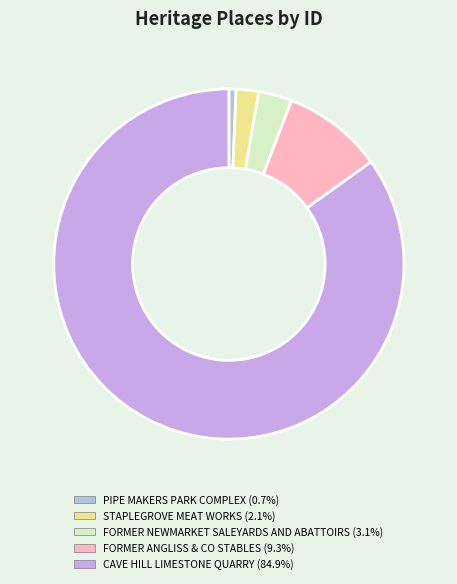

Which slice is the largest?

CAVE HILL LIMESTONE QUARRY